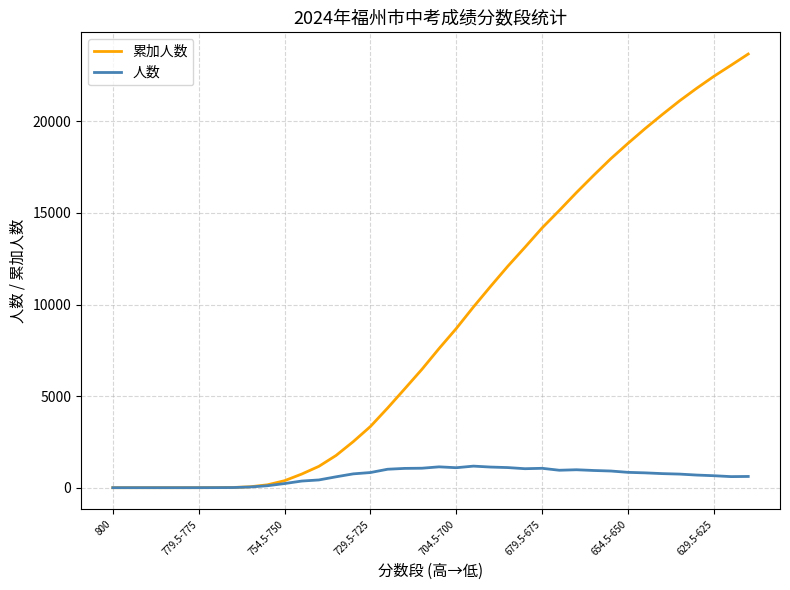

Which series has the largest range (max minus min)?

累加人数